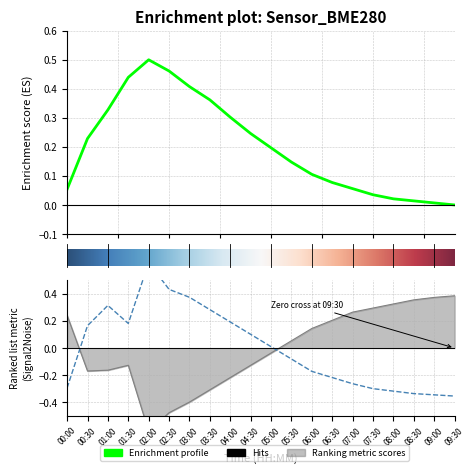

Where is the first local minimum for humidity?

01:30